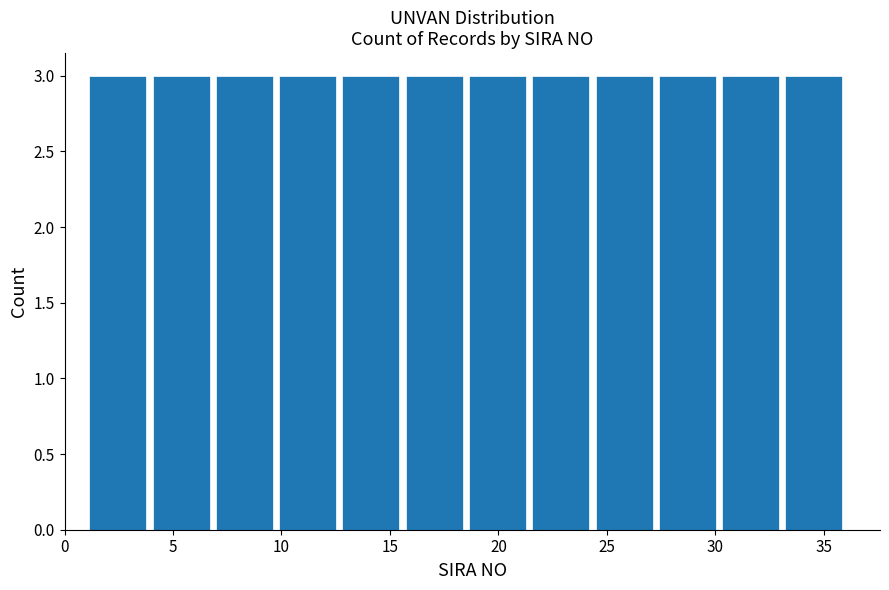

Reading left to right, transcribe this chart: for each bar, give the range it covers on the x-axis and its height. Neither the bar edges nor the heights are printed on the chart, so give them approximately, as read against the axes.

1.0 to 4.0: 3
4.0 to 7.0: 3
7.0 to 10.0: 3
10.0 to 12.5: 3
12.5 to 15.5: 3
15.5 to 18.5: 3
18.5 to 21.5: 3
21.5 to 24.5: 3
24.5 to 27.5: 3
27.5 to 30.0: 3
30.0 to 33.0: 3
33.0 to 36.0: 3